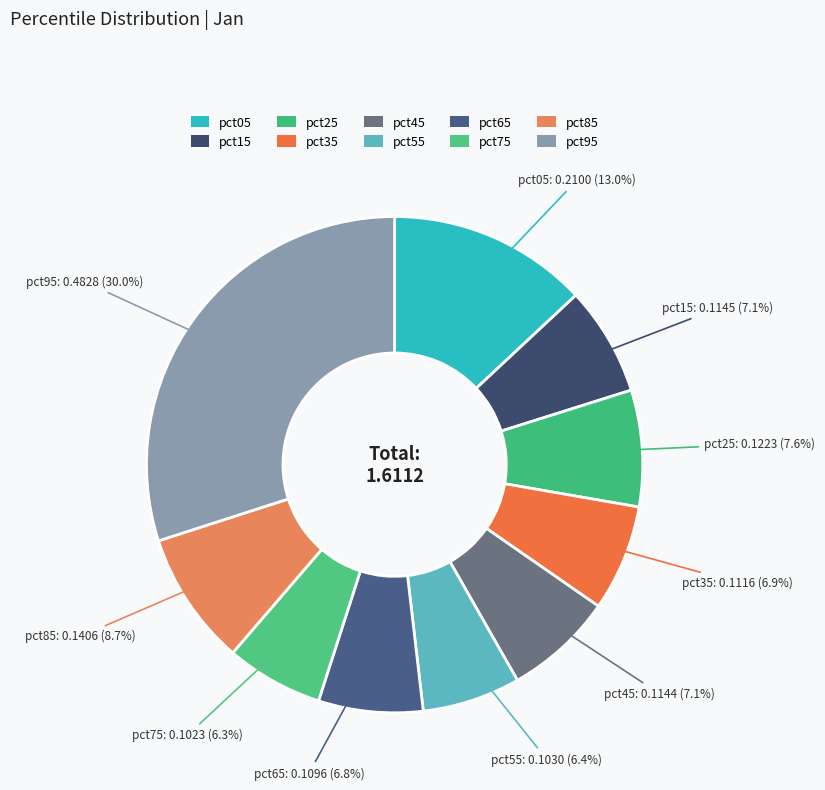

Which slice is the largest?

pct95